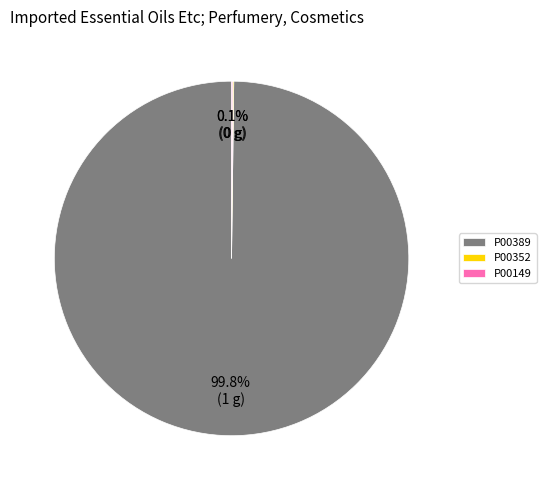

What is the largest slice in the pie chart?

P00389